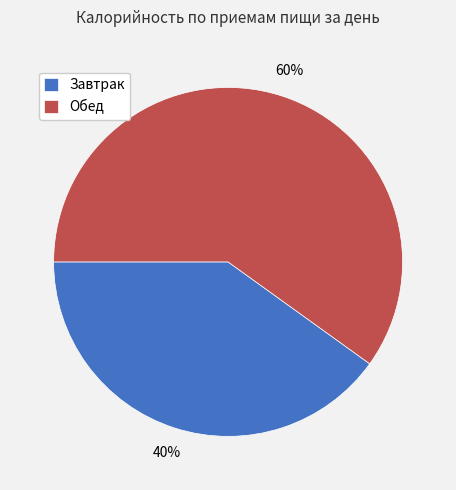

Count the number of slices in the pie.

2